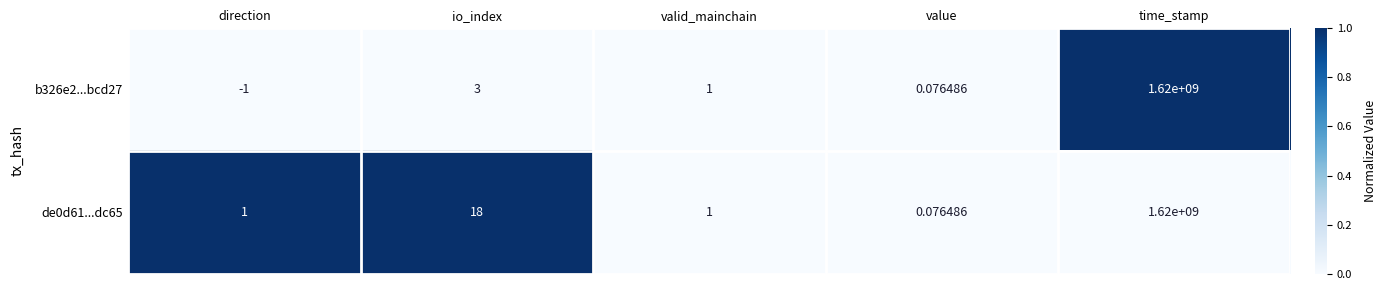

Where is de0d61...dc65 nearest to the value 810000000?

io_index